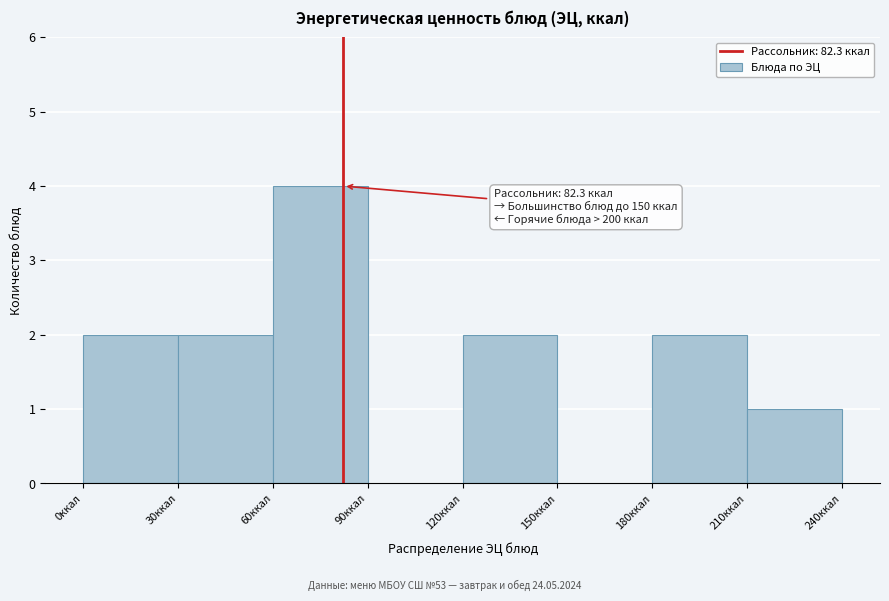

Over which range of the x-axis is the bar tallest?

60 to 90